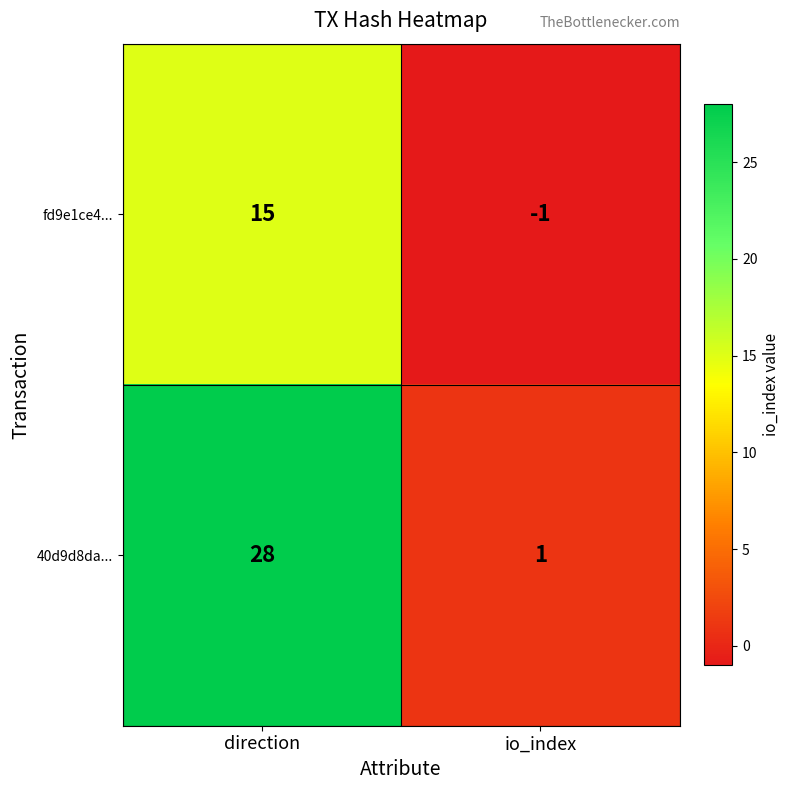

List the series in order of their overall mean, lowest first.

fd9e1ce4..., 40d9d8da...